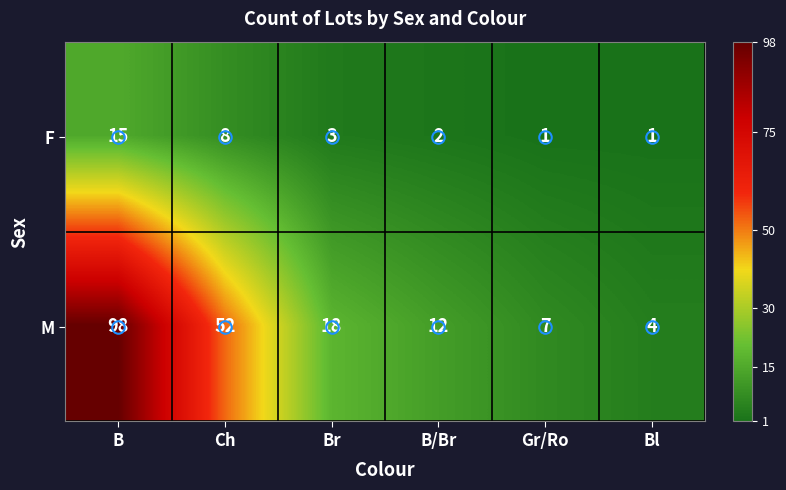

The value of F at B is 15. True or false?

True